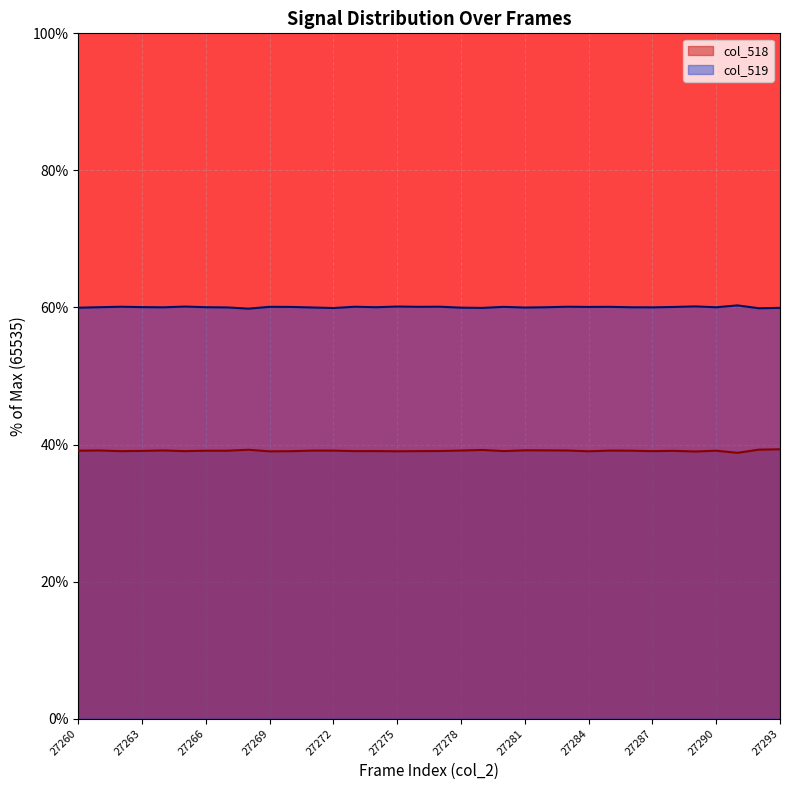

Rank the categories by col_518 value from highest to lowest.

27293, 27292, 27268, 27279, 27281, 27282, 27264, 27261, 27283, 27278, 27285, 27271, 27272, 27260, 27266, 27286, 27290, 27267, 27288, 27263, 27277, 27274, 27280, 27276, 27265, 27273, 27262, 27287, 27270, 27275, 27284, 27269, 27289, 27291